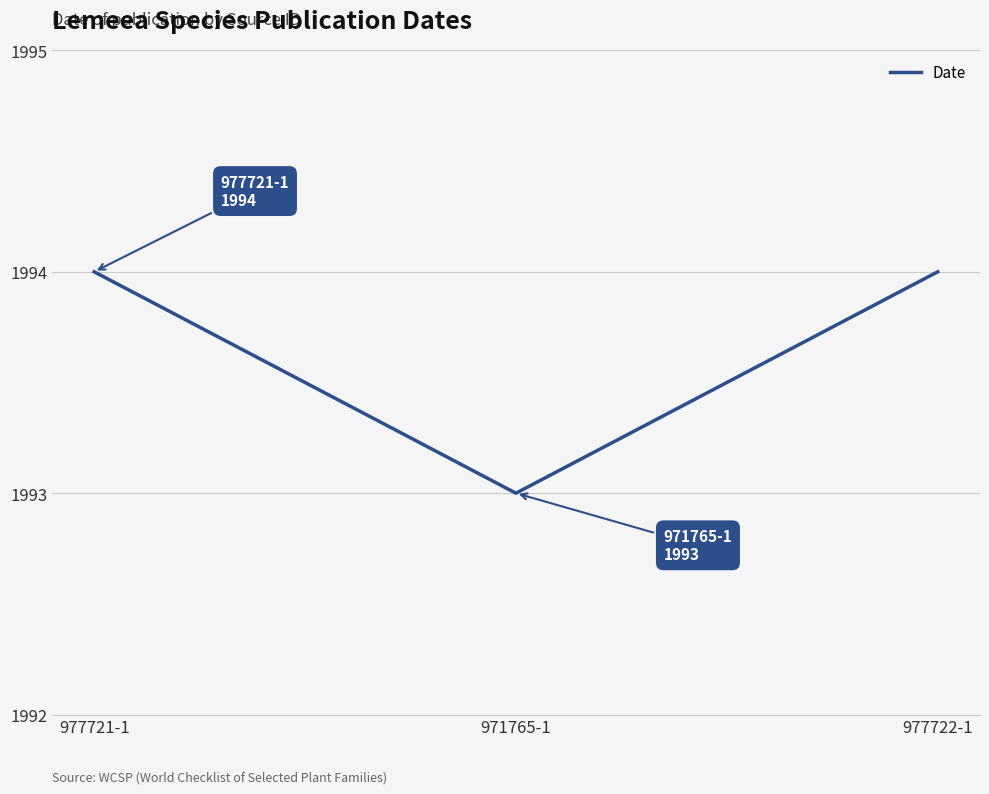

What position from the right is 977722-1?

1